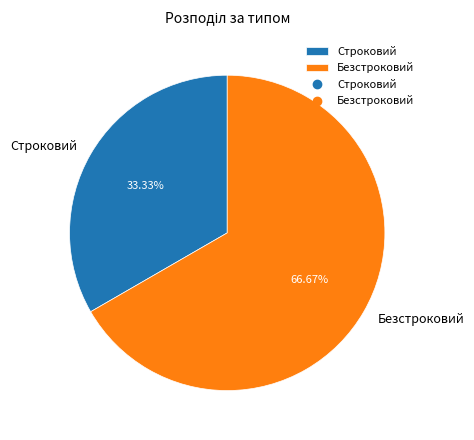

Combined, what portion of the pie is Безстроковий and Строковий?

100.0%